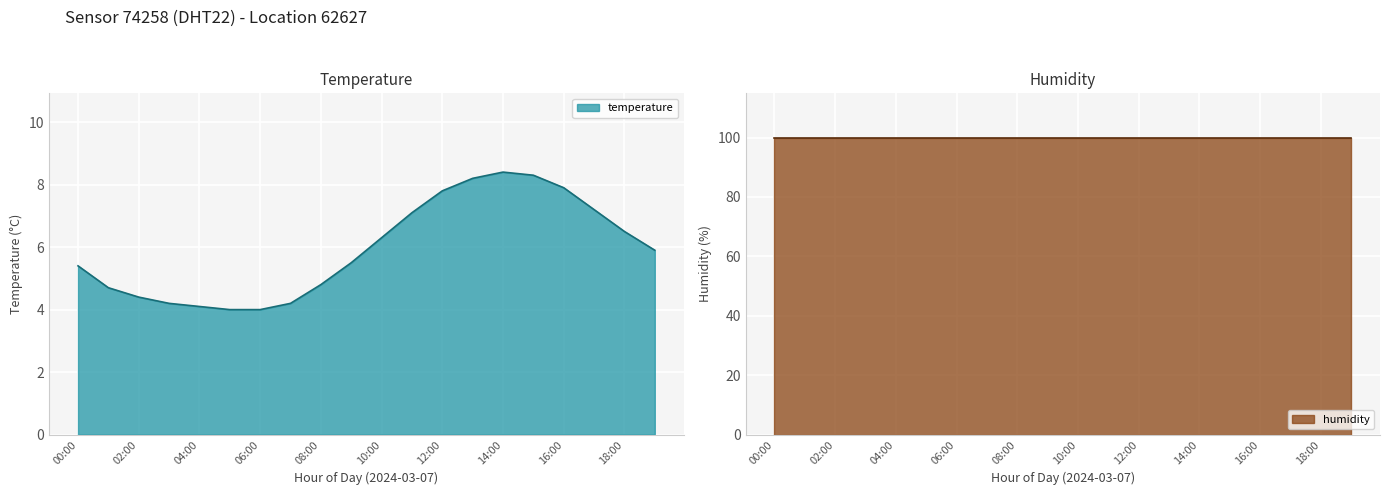

At which category does the chart reach its minimum across all series?

05:00